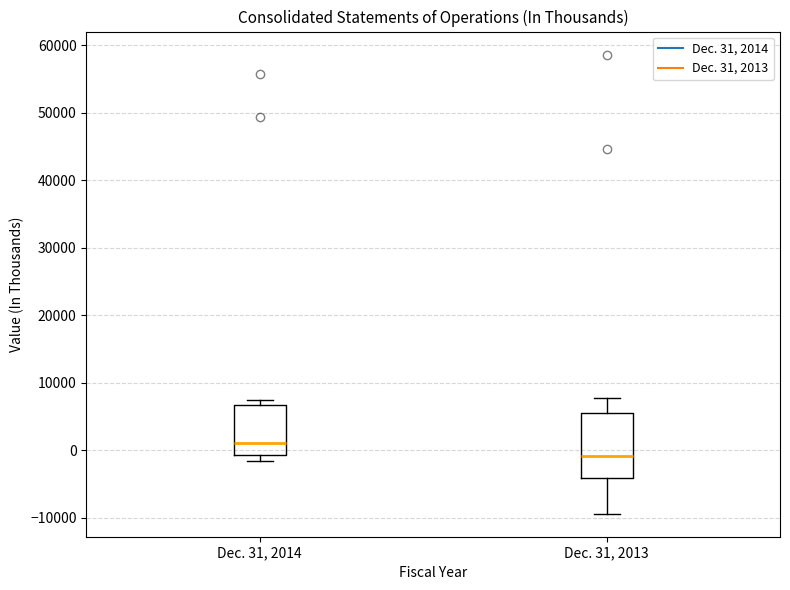

Where does the median line of the box for Dec. 31, 2014 sit on the y-axis? The values are not printed on the chart, so give them approximately, as read against the axis.

1000